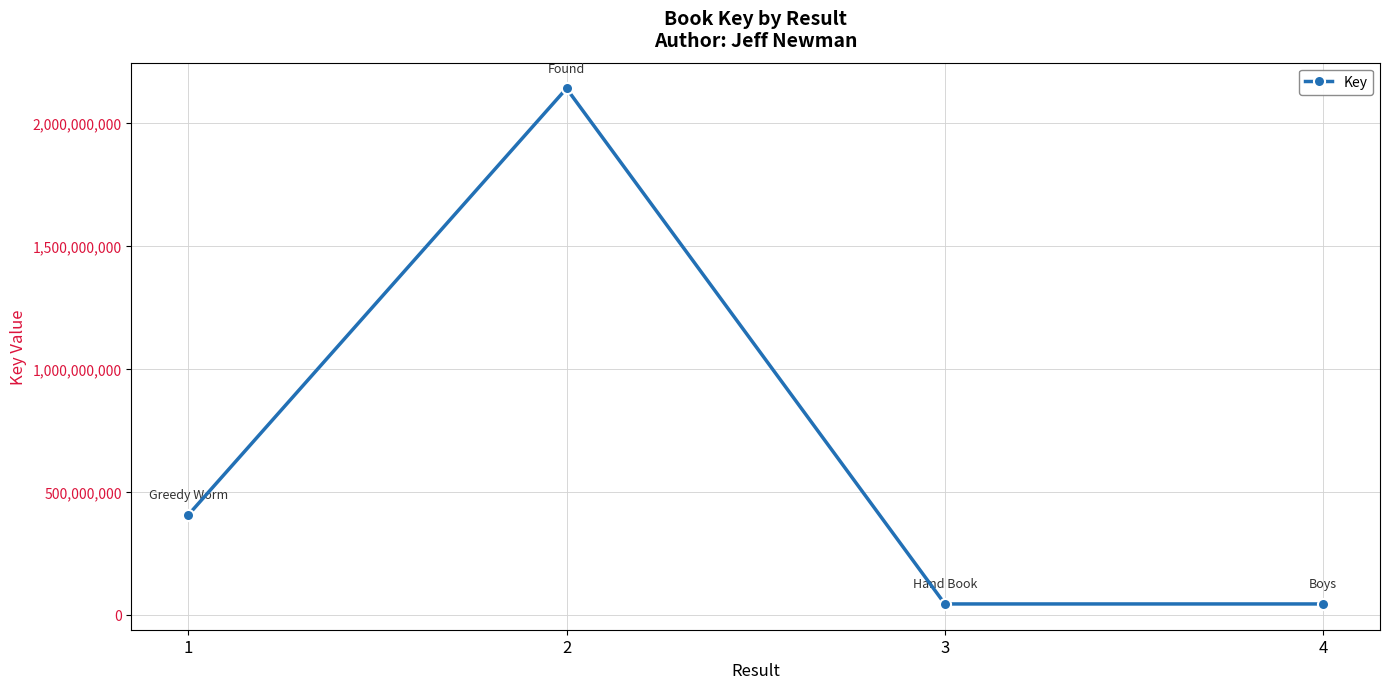

How many interior local peaks (higher than both neighbors) does the data have?

1